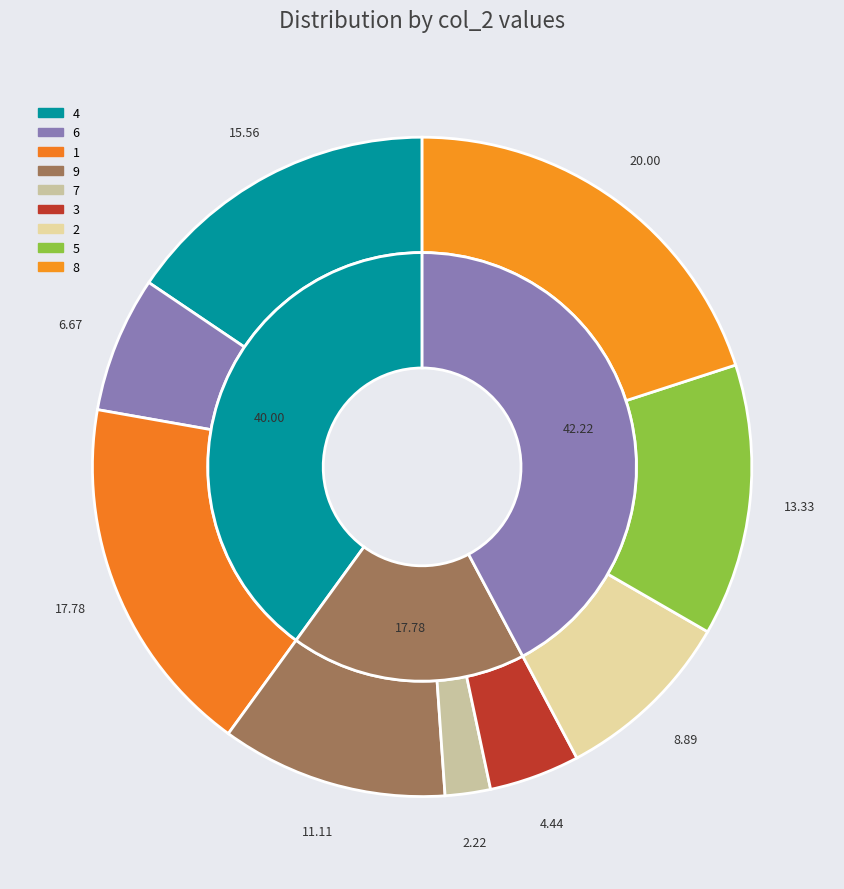

To the nearest percent, what is the difference between the 7 and 1 slice percentages?

16%